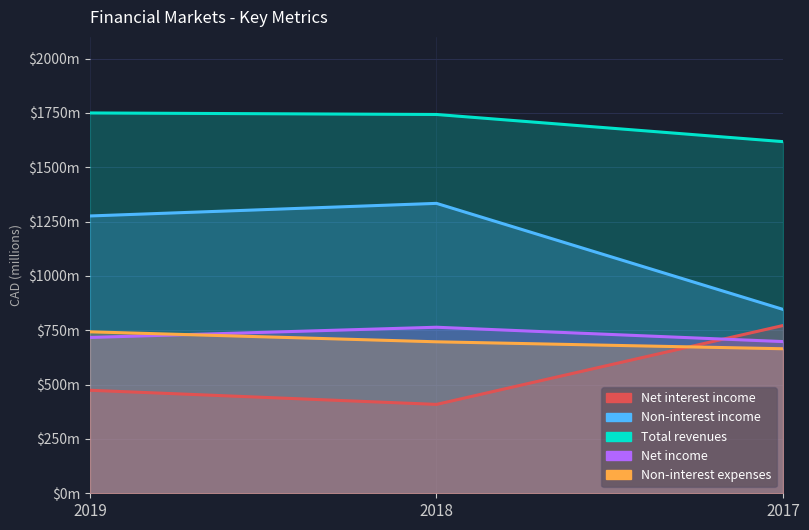

True or false: Net income has a value of 268 at 2019.

False